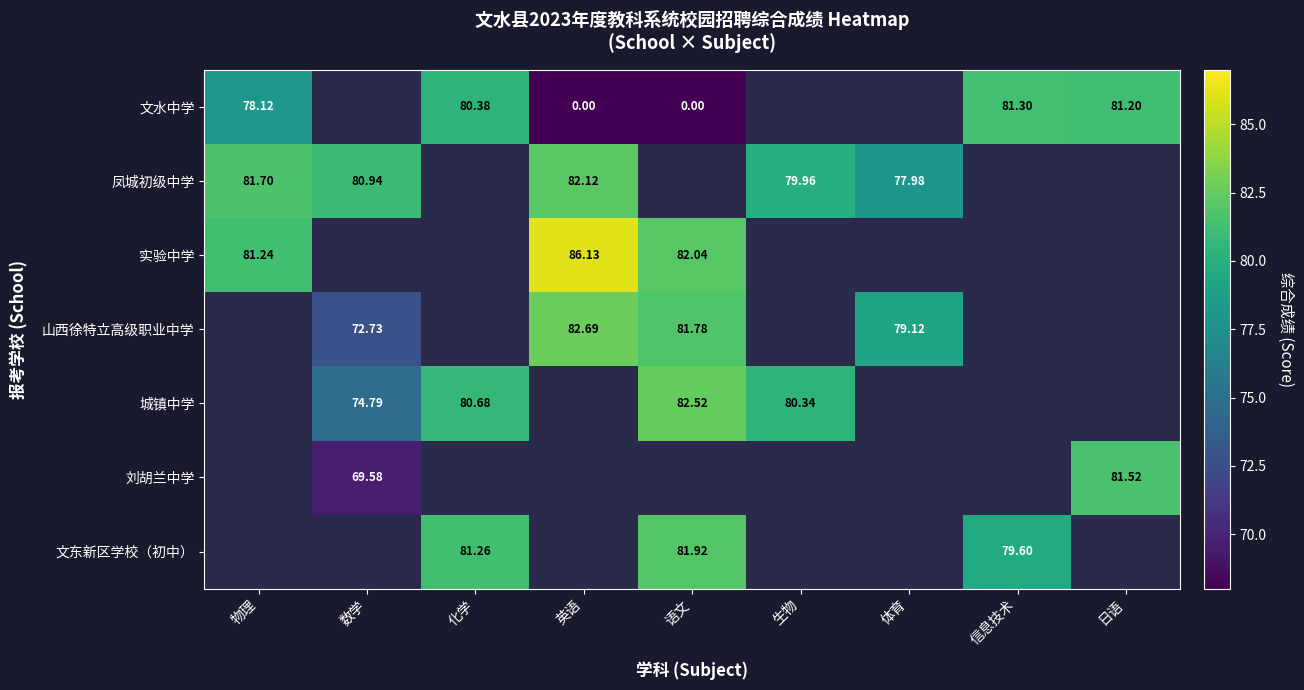

How many values in 凤城初级中学 are above zero?

5